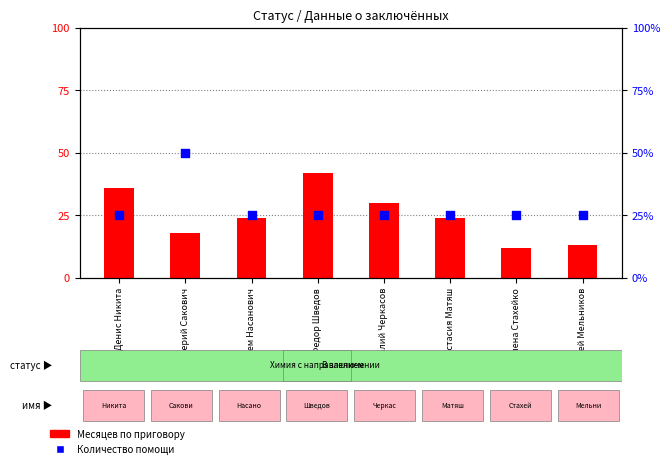

Which series contains the lowest Y value?

Месяцев по приговору